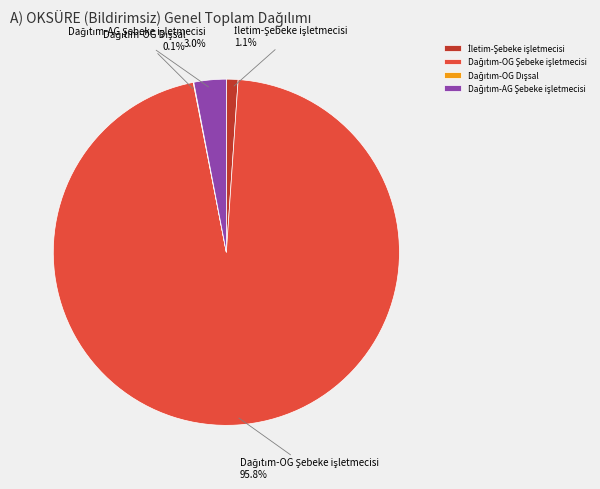

Does any single category account for the majority?

Yes